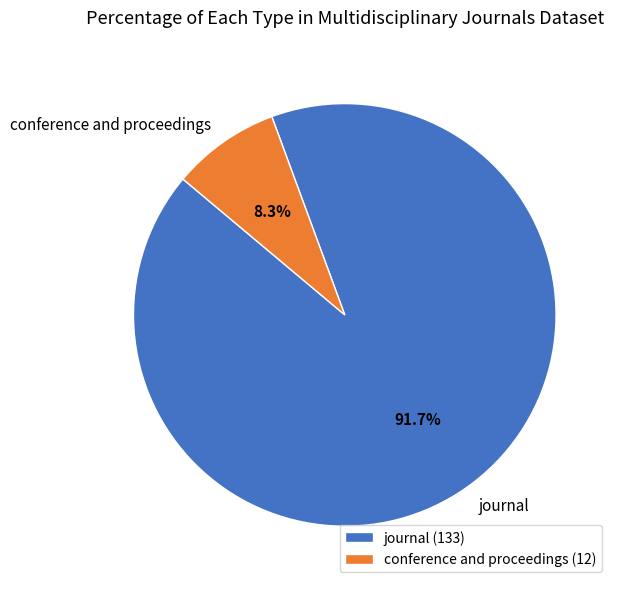

Does any single category account for the majority?

Yes